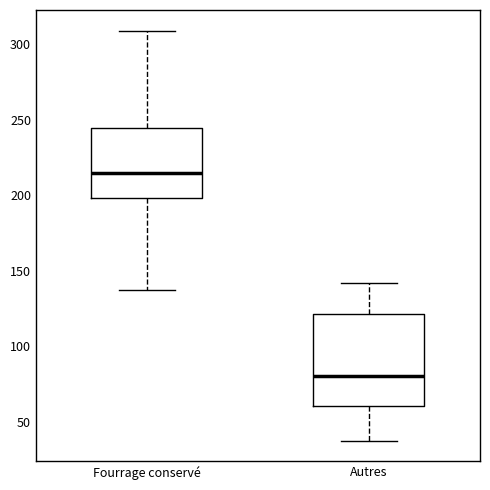

Which box's median line is the highest?

Fourrage conservé